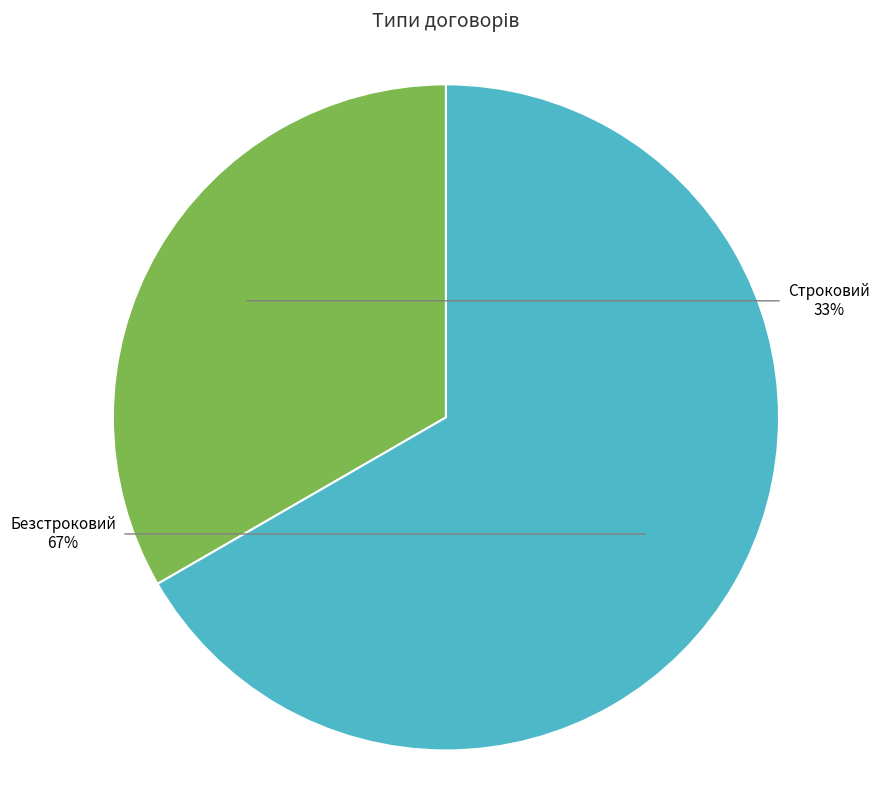

Is there a majority slice in this chart?

Yes